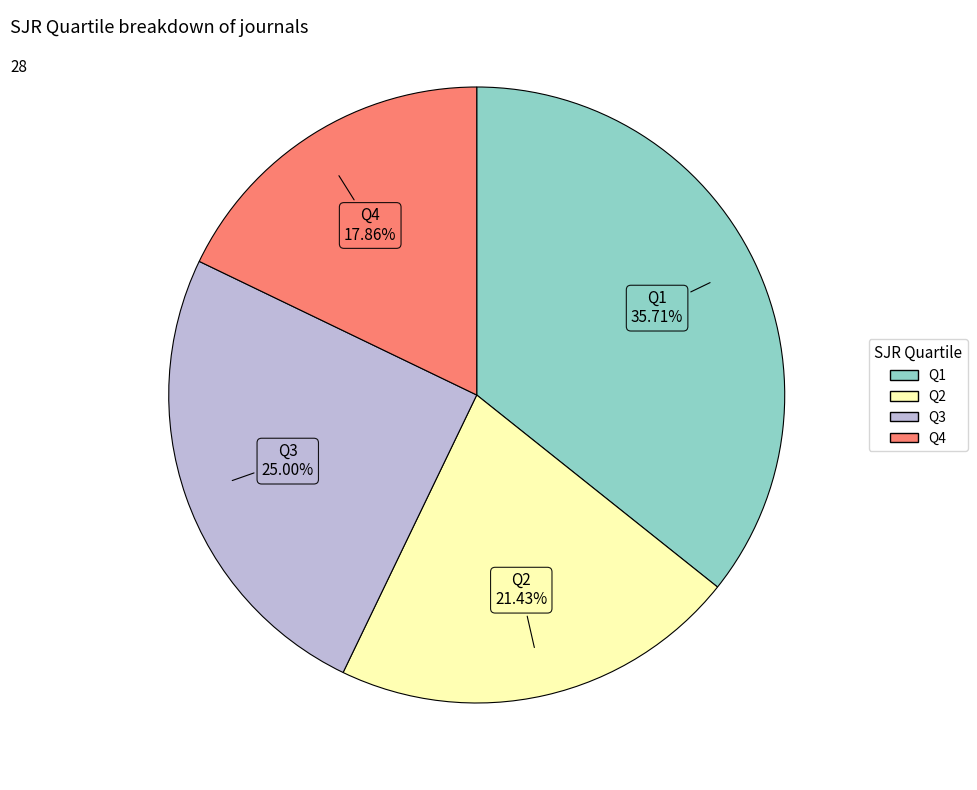

Between Q4 and Q2, which is larger?

Q2